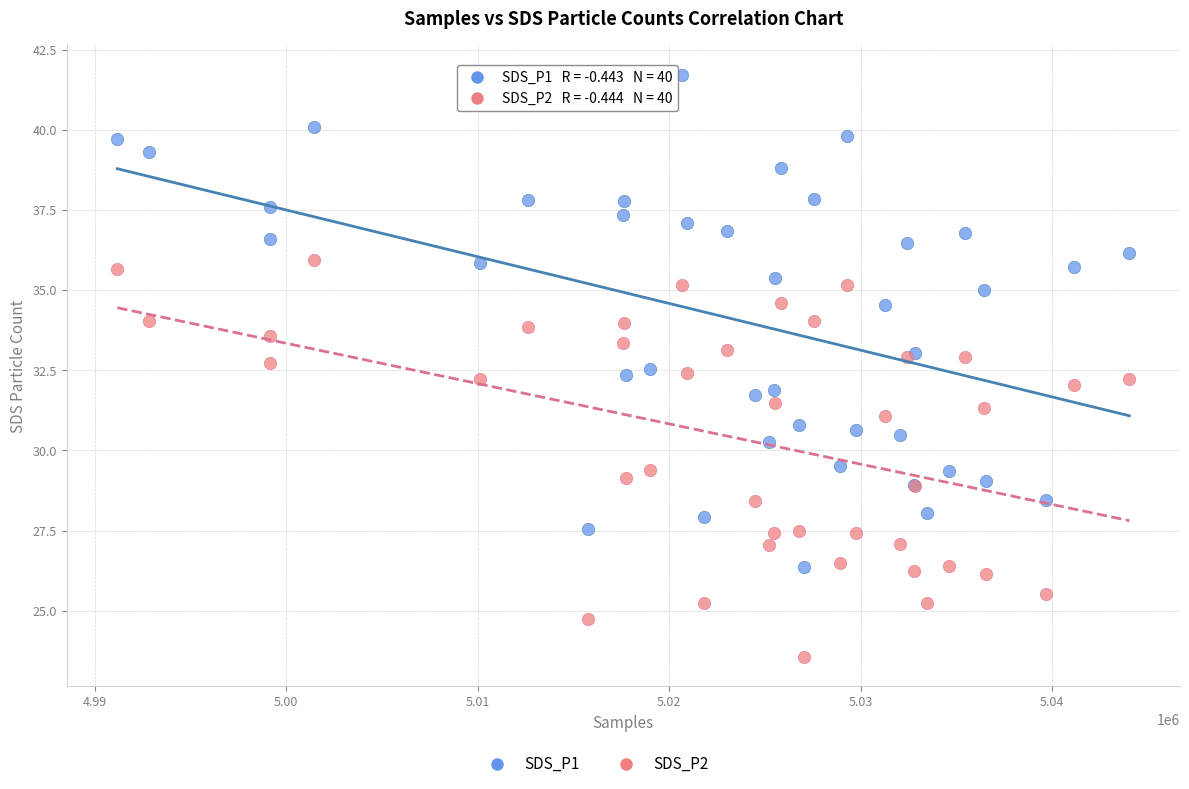

Which series reaches the maximum Y coordinate?

SDS_P1